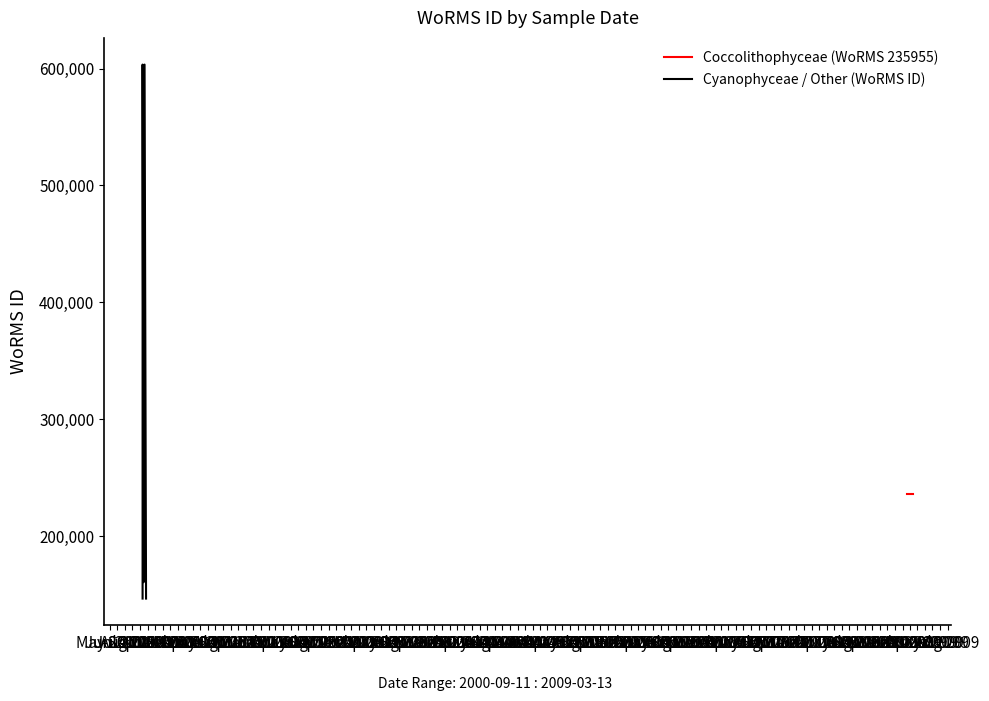

In Cyanophyceae / Other (WoRMS ID), how many points are higher than both neighbors (excluding endpoints)?

1